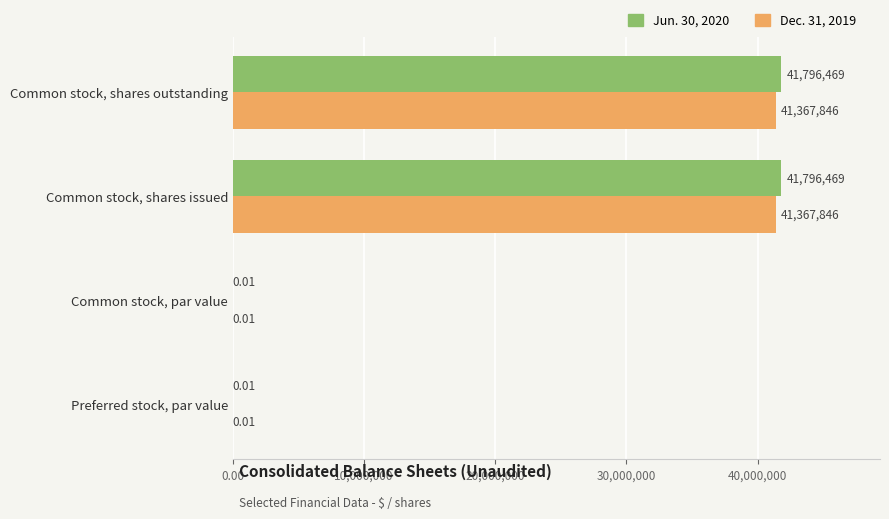

Which series has the largest total across all categories?

Jun. 30, 2020